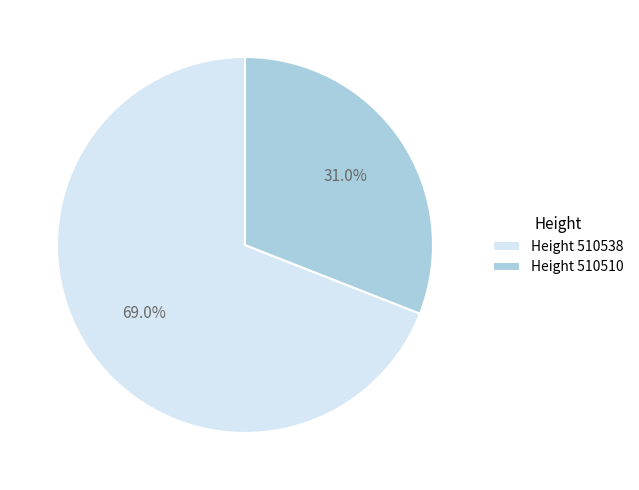

Do Height 510510 and Height 510538 together represent more than half of the pie?

Yes